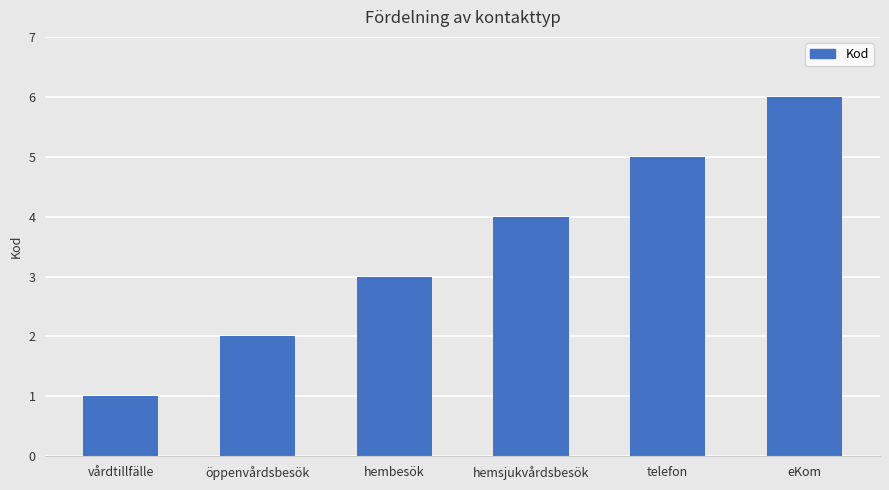

Rank the categories by value from lowest to highest.

vårdtillfälle, öppenvårdsbesök, hembesök, hemsjukvårdsbesök, telefon, eKom